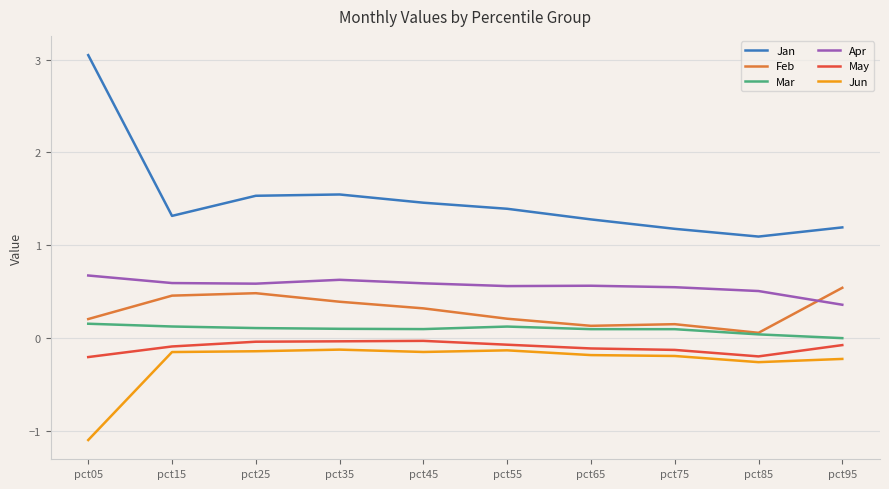

What is the total value across all series at pct05?

2.8